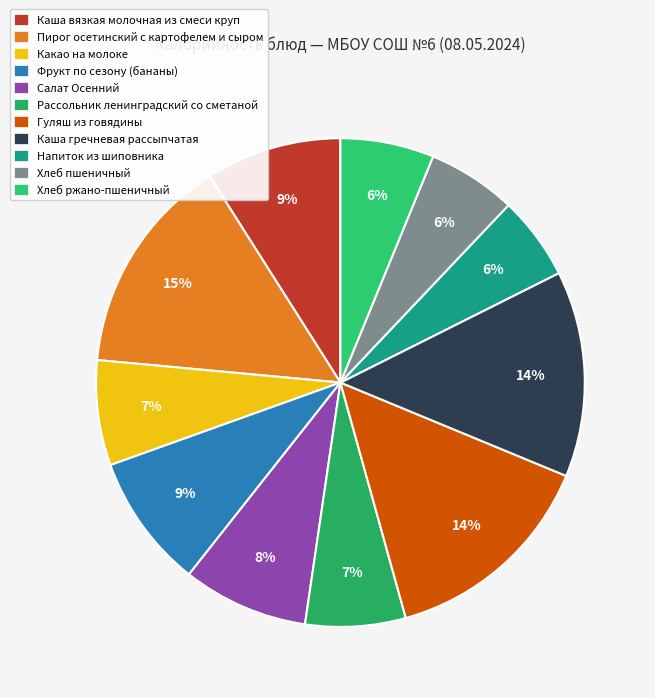

Is Хлеб пшеничный the majority of the pie?

No